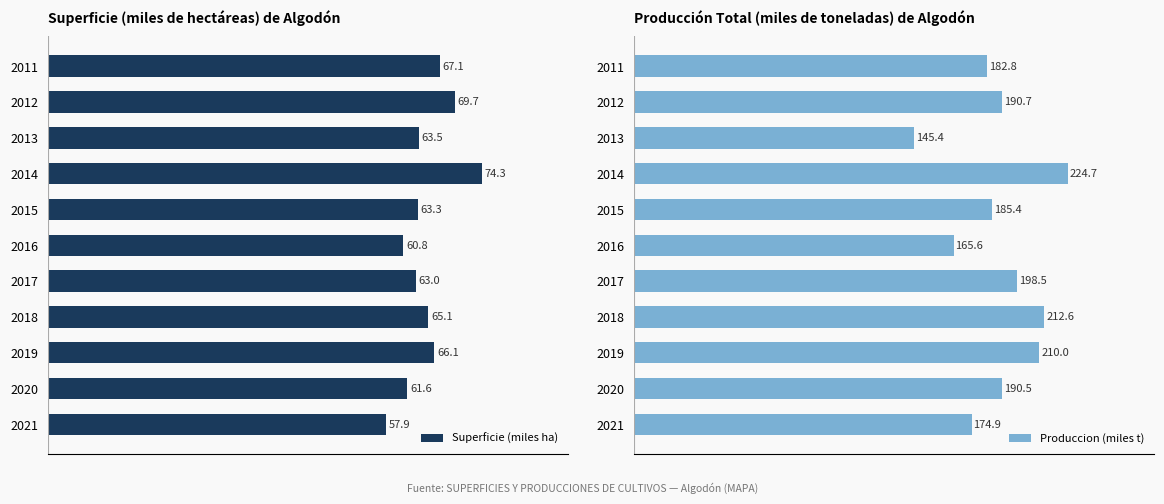

List the labels in order of Superficie (miles ha) value, largest first.

2014, 2012, 2011, 2019, 2018, 2013, 2015, 2017, 2020, 2016, 2021